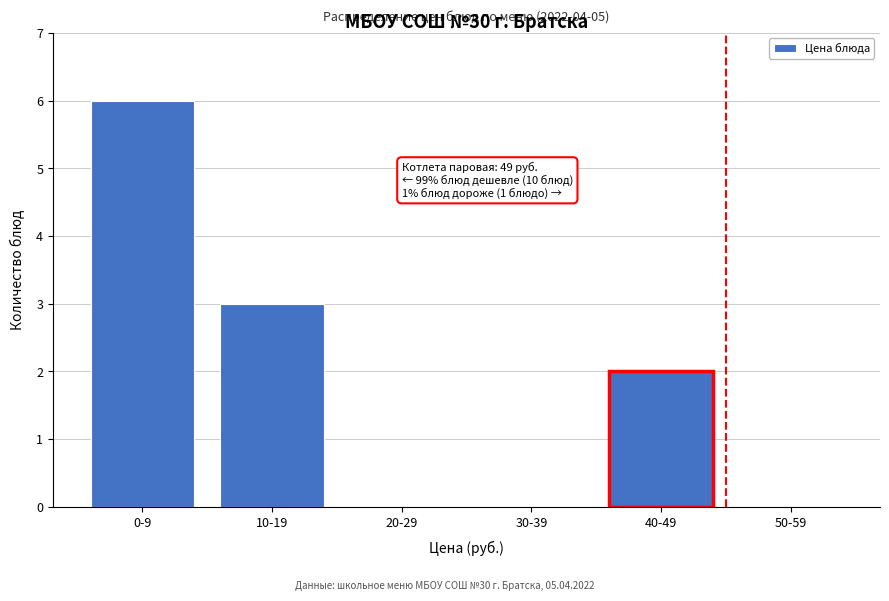

Reading right to left, what are all the values shown in this chart?

50-59=0	40-49=2	30-39=0	20-29=0	10-19=3	0-9=6